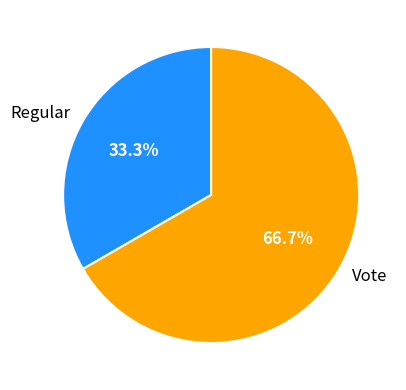

How much of the chart is everything except Regular?

66.7%